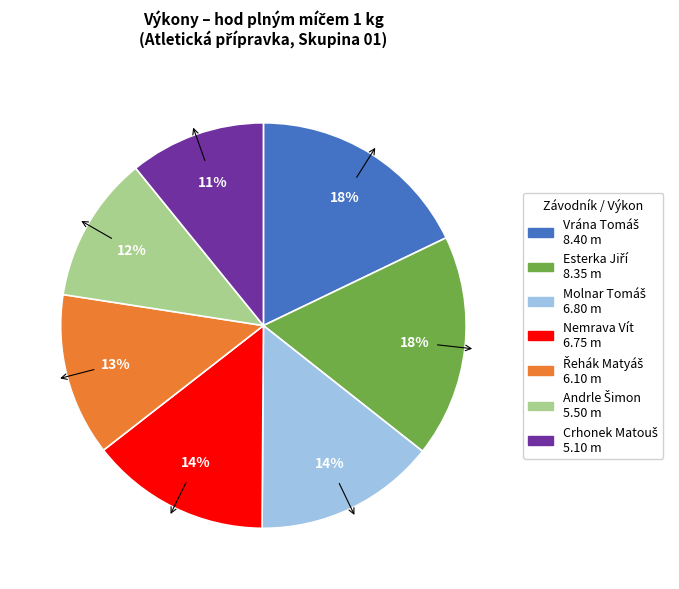

Is there a majority slice in this chart?

No